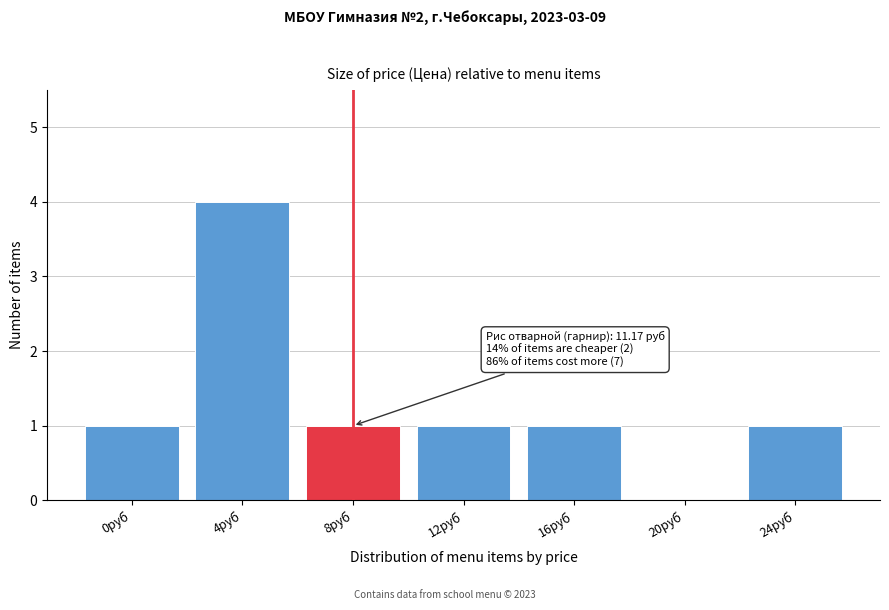

Reading right to left, list all the values displayed in this chart.

24руб=1	20руб=0	16руб=1	12руб=1	8руб=1	4руб=4	0руб=1